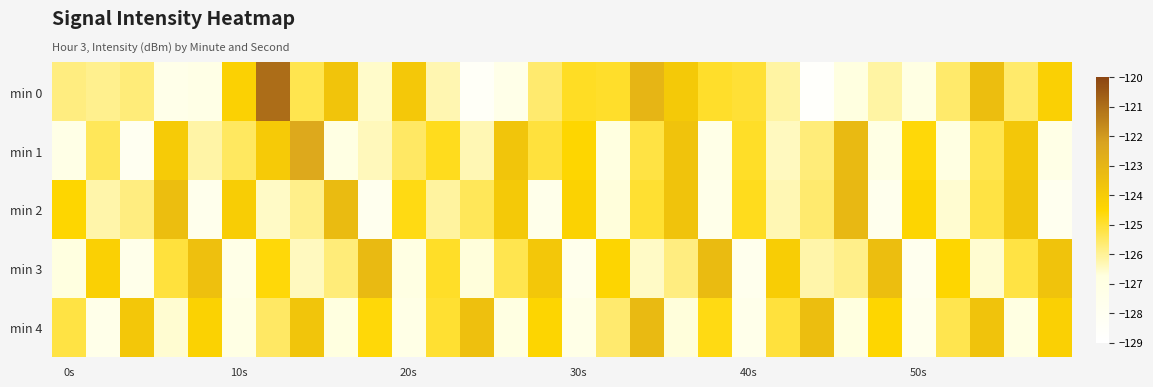

Reading left to right, transcribe all the data shown in this chart.

min 0: -125.8	-125.9	-125.7	-127.4	-127.2	-124.3	-121.0	-125.3	-123.7	-126.5	-123.9	-126.3	-128.4	-127.4	-125.6	-124.9	-124.9	-123.0	-123.9	-124.9	-125.1	-126.2	-128.7	-126.8	-126.2	-127.0	-125.6	-123.4	-125.6	-124.2
min 1: -127.2	-125.4	-128.0	-124.0	-126.2	-125.5	-123.9	-122.5	-127.0	-126.4	-125.5	-124.8	-126.3	-123.7	-125.1	-124.5	-126.8	-125.2	-123.6	-127.3	-124.9	-126.4	-125.7	-123.2	-127.1	-124.6	-126.9	-125.3	-123.8	-127.2
min 2: -124.5	-126.2	-125.8	-123.4	-127.6	-124.1	-126.5	-125.9	-123.3	-127.8	-124.7	-126.1	-125.4	-123.9	-127.5	-124.3	-126.7	-125.0	-123.6	-127.4	-124.8	-126.3	-125.6	-123.1	-127.7	-124.4	-126.6	-125.2	-123.7	-127.9
min 3: -126.8	-124.2	-127.5	-125.1	-123.5	-127.3	-124.6	-126.4	-125.7	-123.2	-127.0	-124.9	-126.7	-125.3	-123.8	-127.6	-124.4	-126.5	-125.8	-123.3	-127.7	-124.1	-126.2	-125.9	-123.4	-127.8	-124.5	-126.6	-125.2	-123.6
min 4: -125.2	-127.4	-123.8	-126.6	-124.3	-127.1	-125.5	-123.7	-126.8	-124.6	-127.2	-125.0	-123.5	-126.9	-124.4	-127.3	-125.6	-123.2	-126.7	-124.7	-127.5	-125.1	-123.4	-126.8	-124.5	-127.6	-125.3	-123.6	-126.9	-124.2